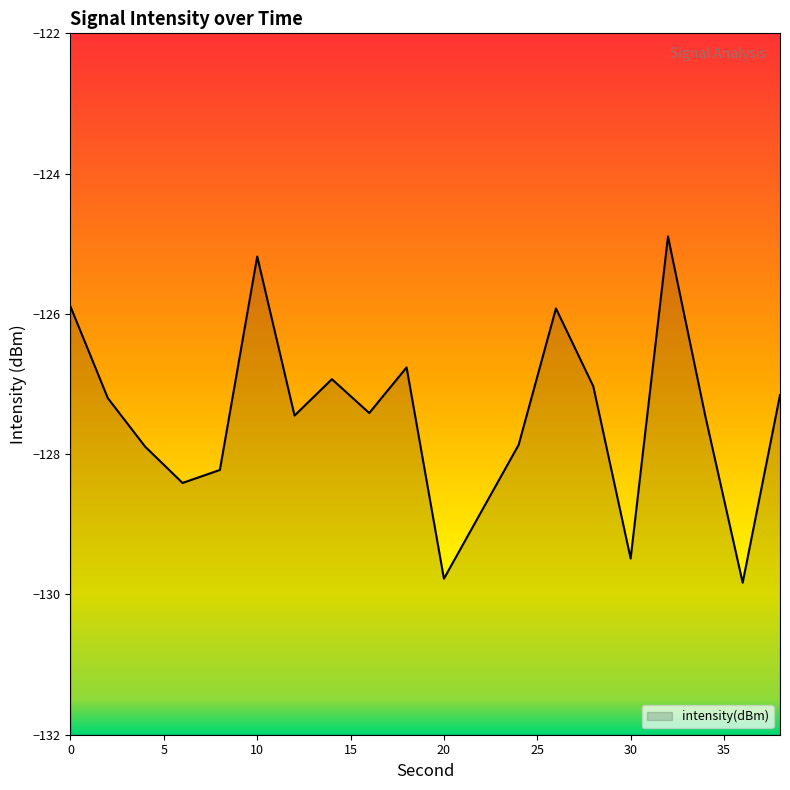

Which label corresponds to the largest value in the chart?

32